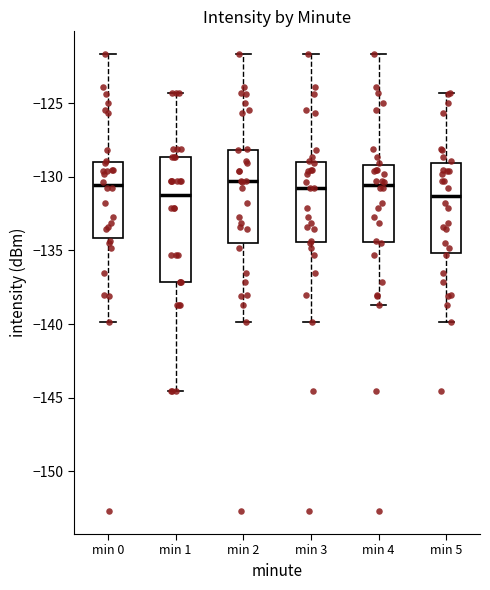

Where does the lower whisker of the box for min 5 end on the y-axis? The values are not printed on the chart, so give them approximately, as read against the axis.

-140.0